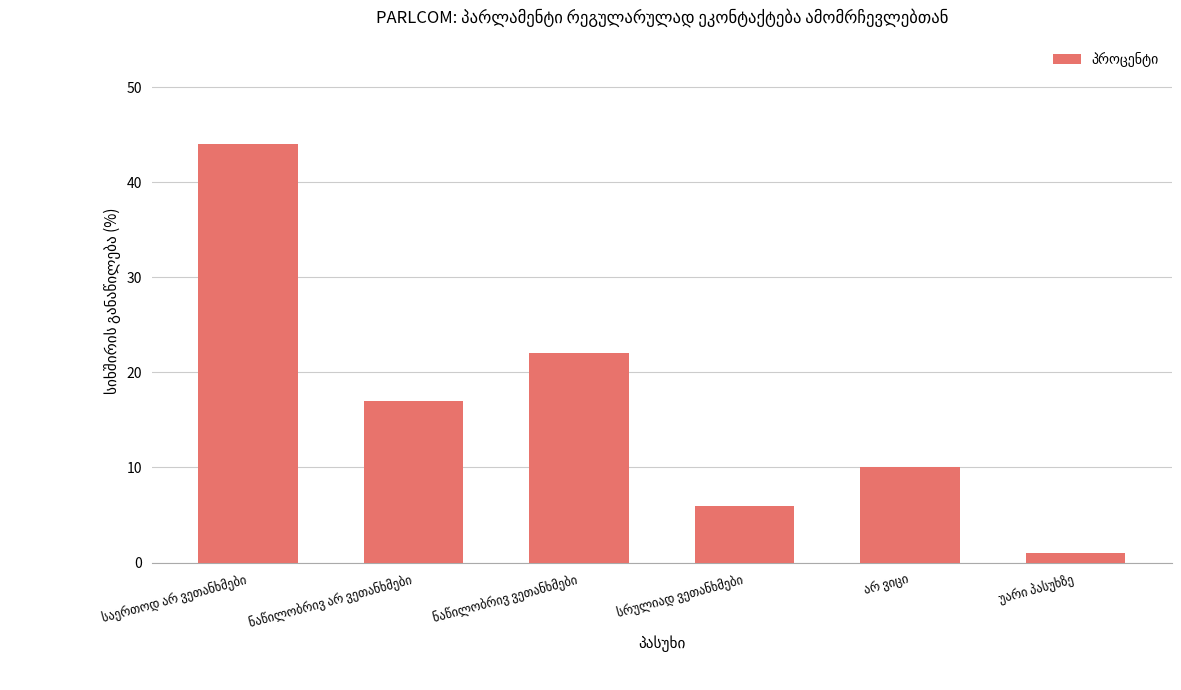

What is the average value?

17